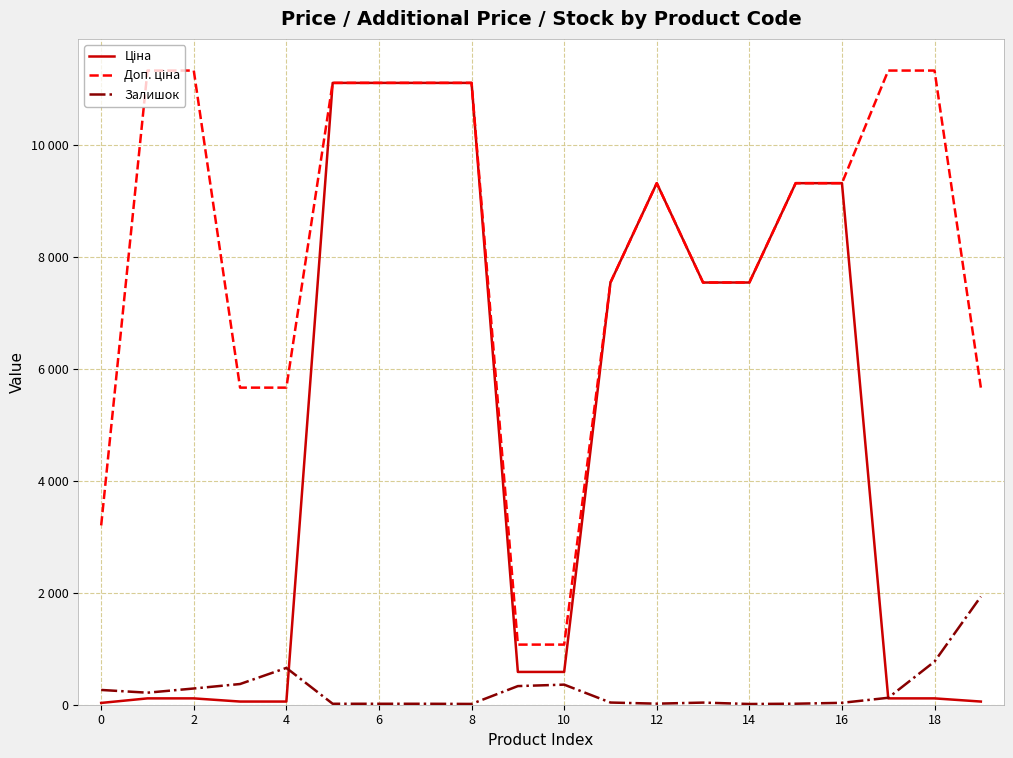

Does the chart have visible grid lines?

Yes